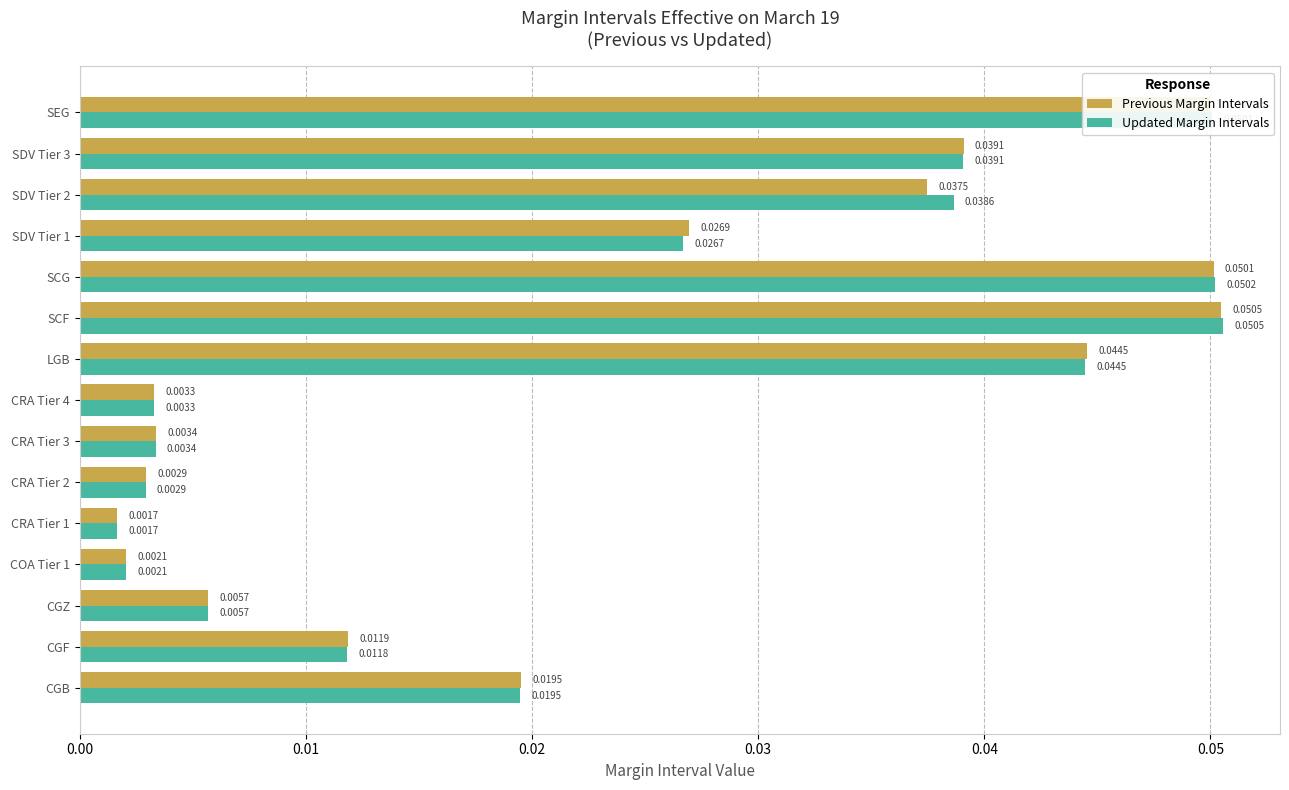

At which label does Previous Margin Intervals reach its peak?

SCF